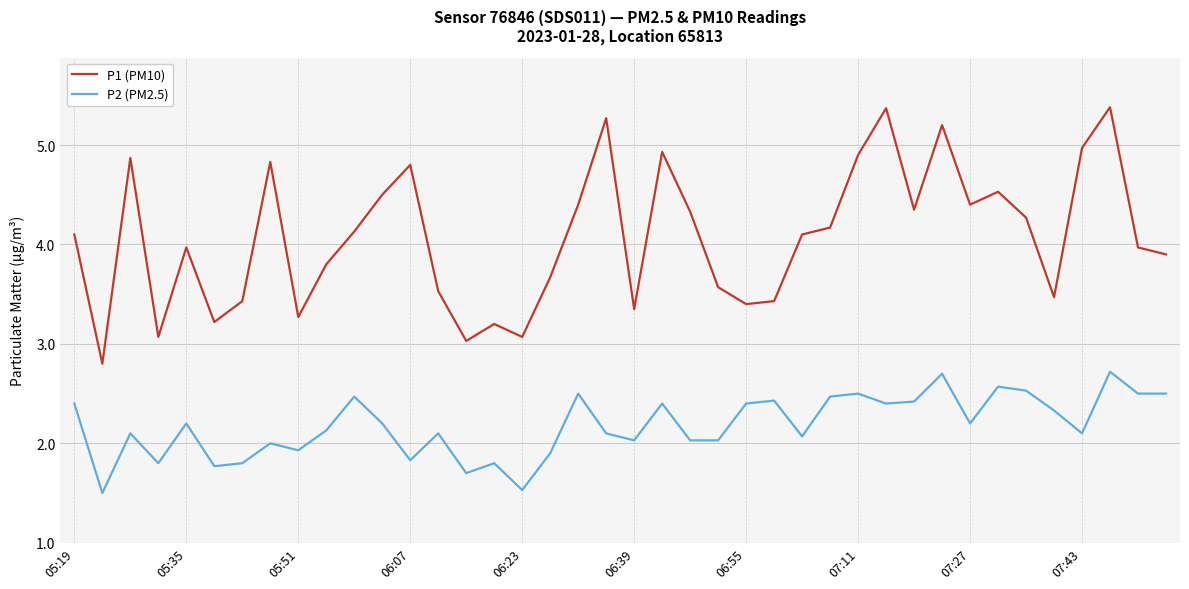

What is the difference between the maximum and minimum values in the P1 (PM10) series?

2.6